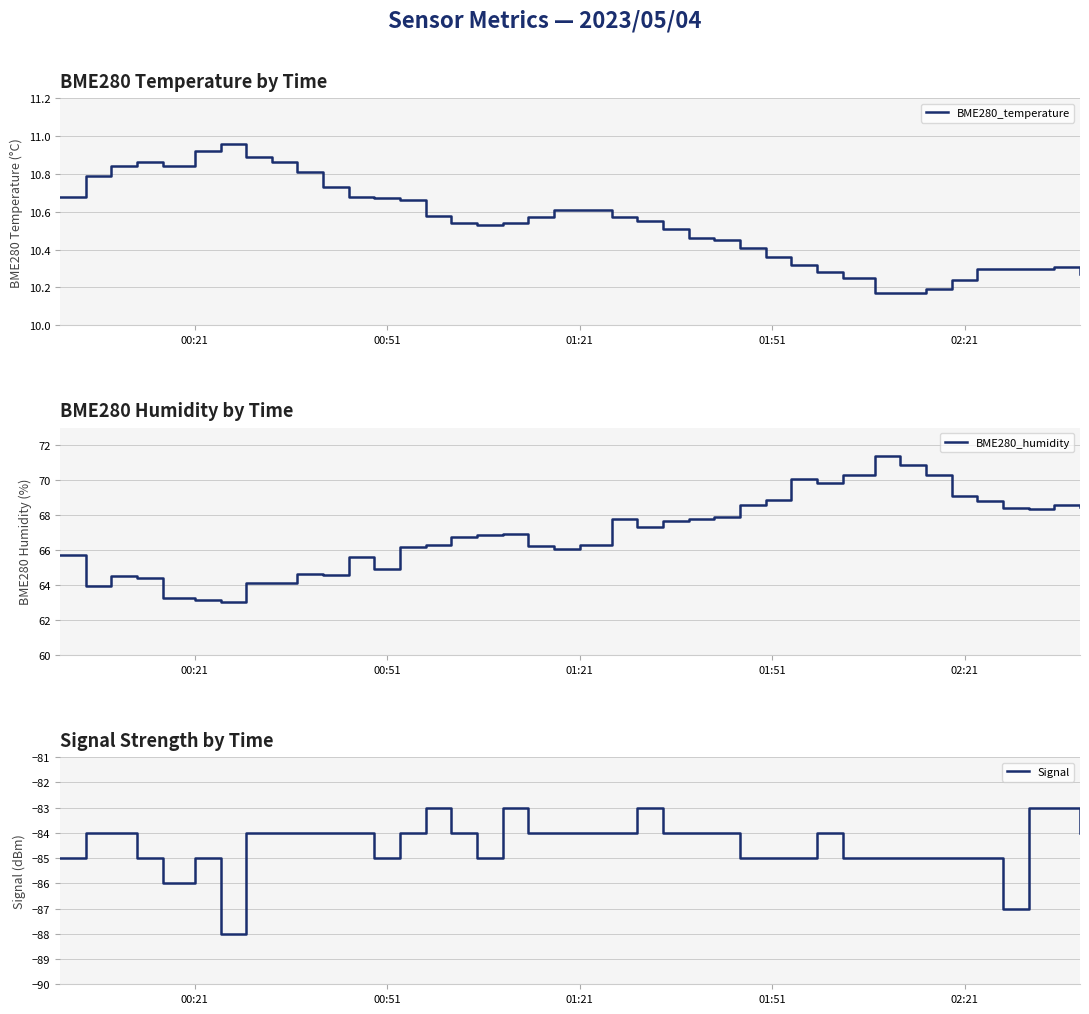

What is the lowest value of the BME280_temperature series?

10.2